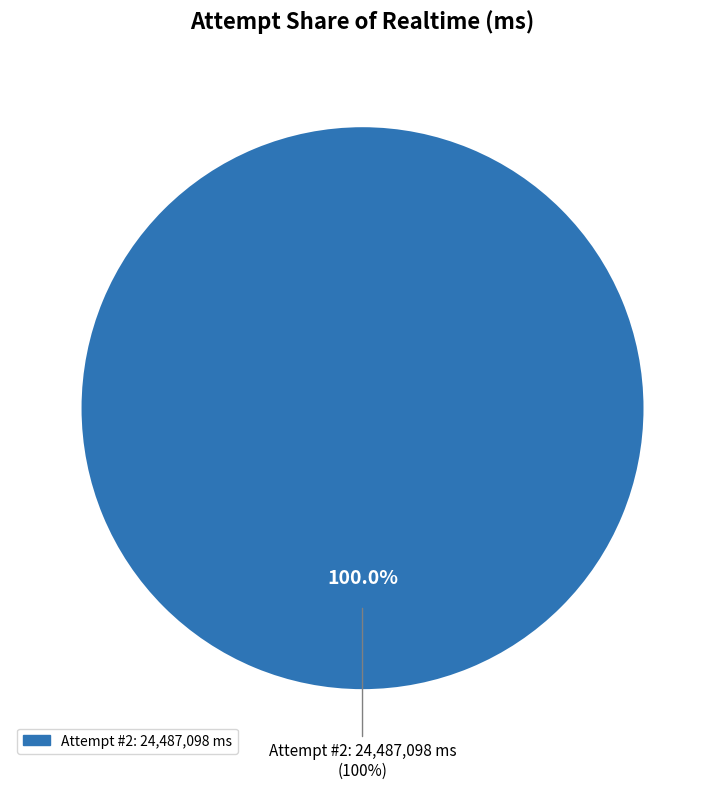

The 2 slice represents 92% of the pie. True or false?

False